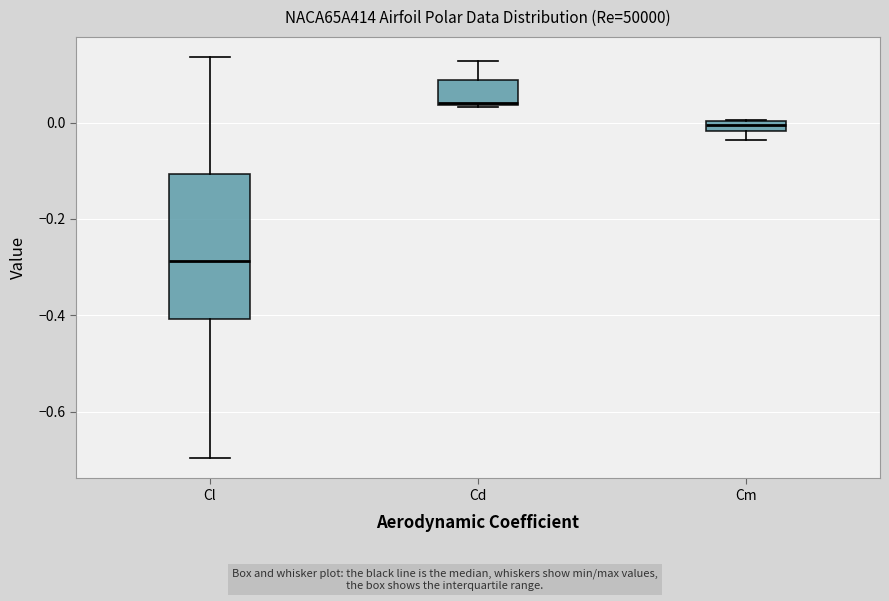

Comparing the boxes themselves (not the whiskers), which one is the tallest?

Cl